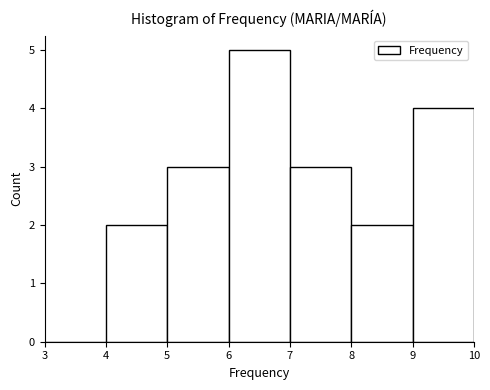

Reading left to right, list every bar in this chart as the range it spans on the x-axis followed by its height. The values are not printed on the chart, so give them approximately, as read against the axis.

3 to 4: 0
4 to 5: 2
5 to 6: 3
6 to 7: 5
7 to 8: 3
8 to 9: 2
9 to 10: 4